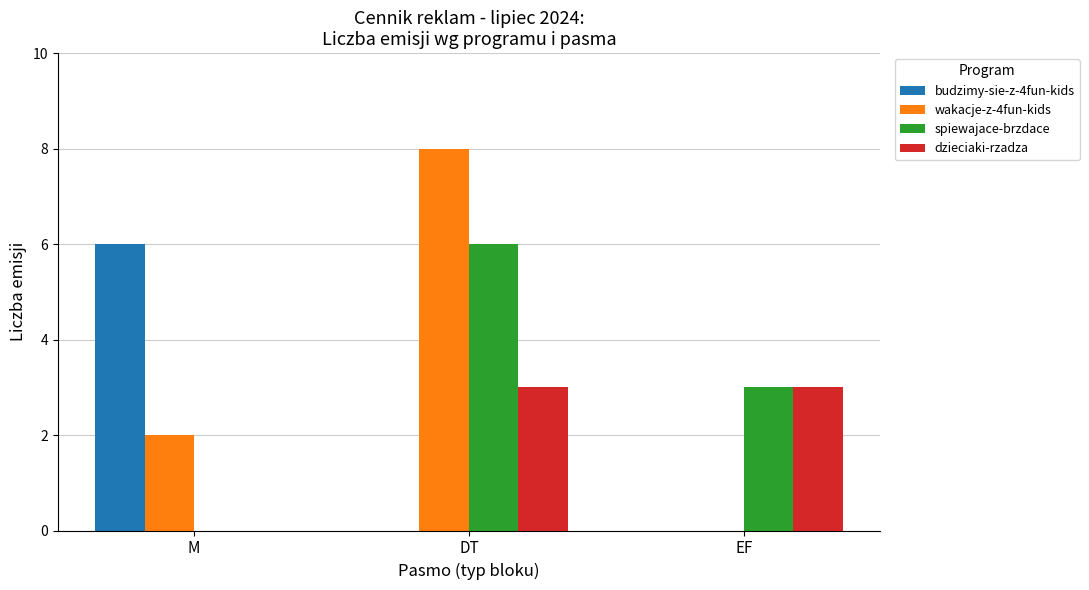

The wakacje-z-4fun-kids series shows -5 at EF. True or false?

False